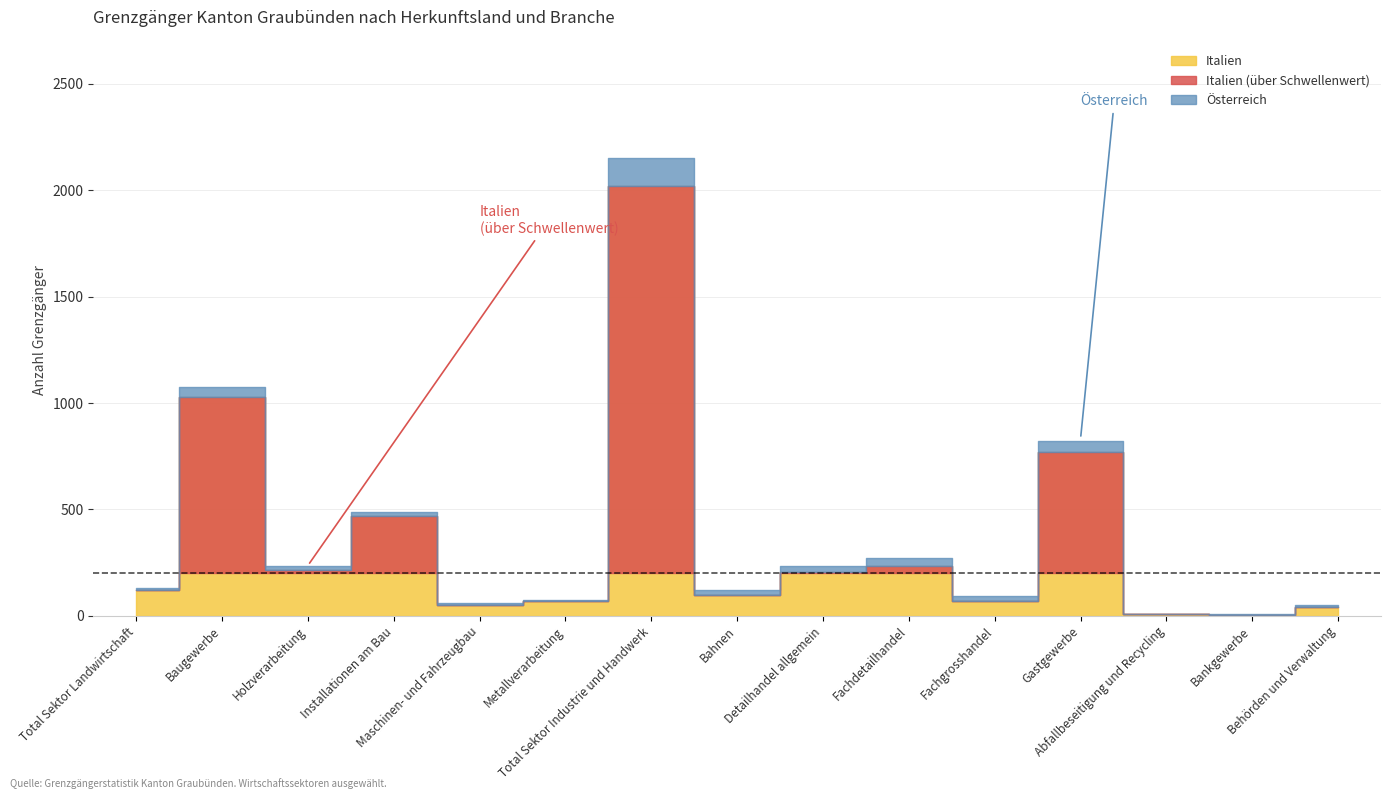

How many lines are shown in the chart?

2